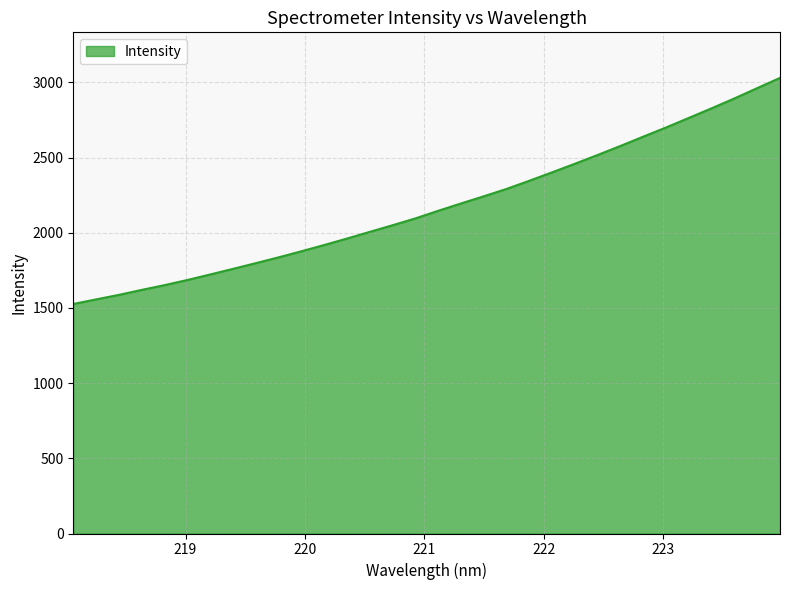

What is the minimum value shown in the chart?

1526.4